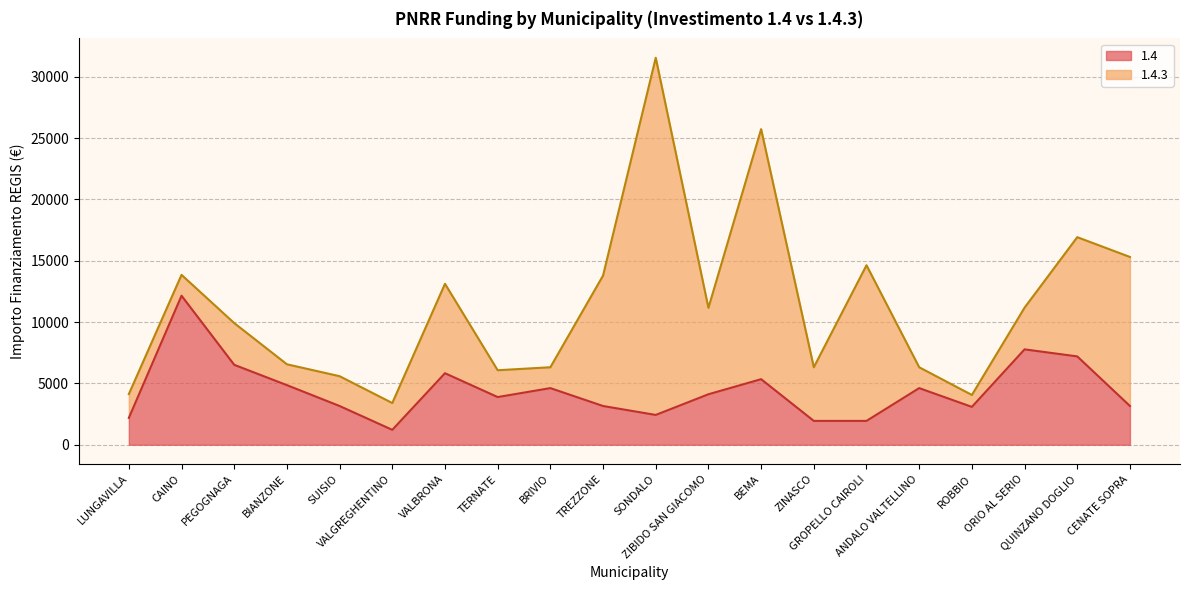

What is the change in value from PEGOGNAGA to VALGREGHENTINO?

-5302